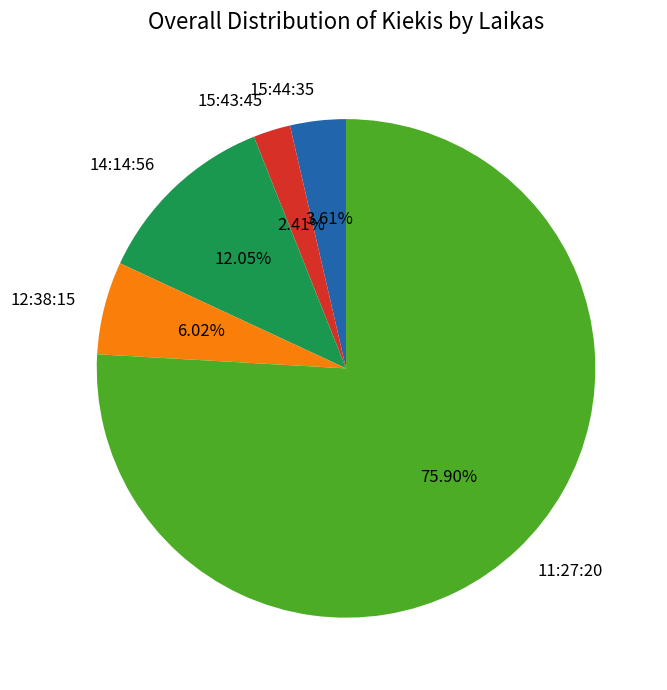

Between 11:27:20 and 15:43:45, which is larger?

11:27:20